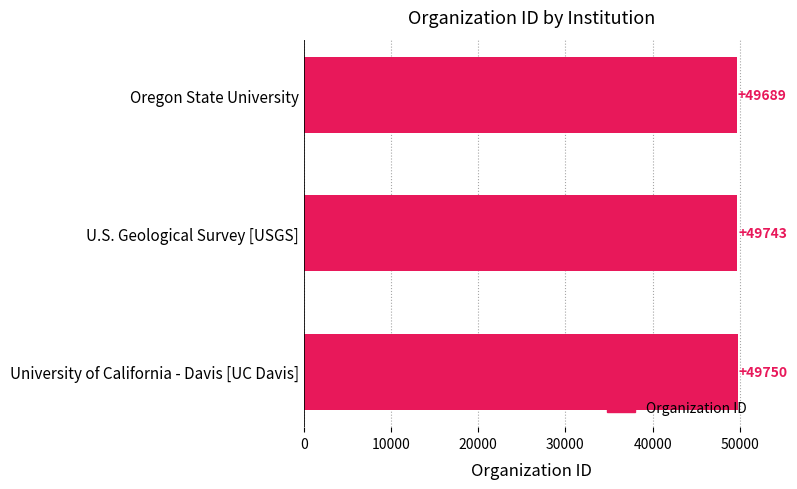

Does the chart contain stacked bars?

No